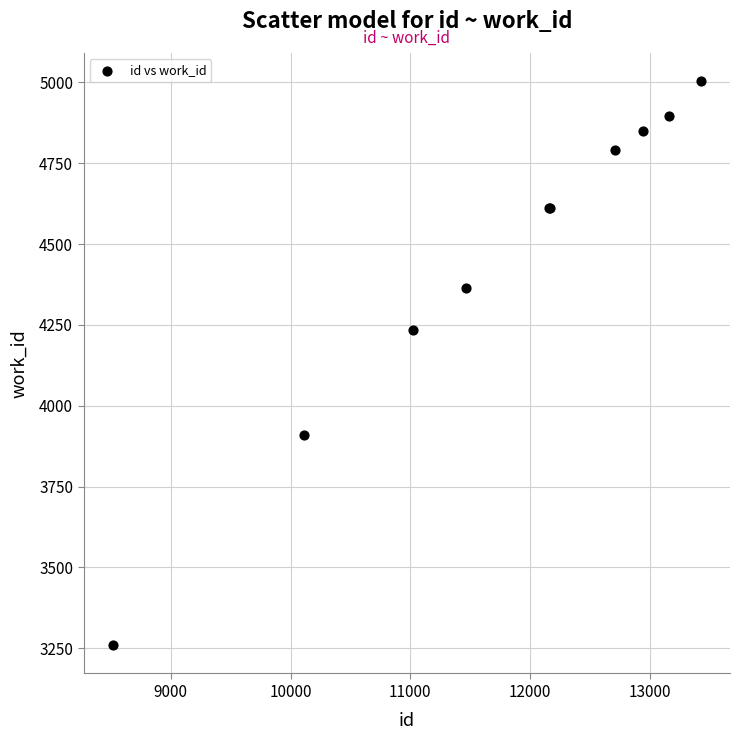

What Y value in the scatter plot is closest to 4131?

4235